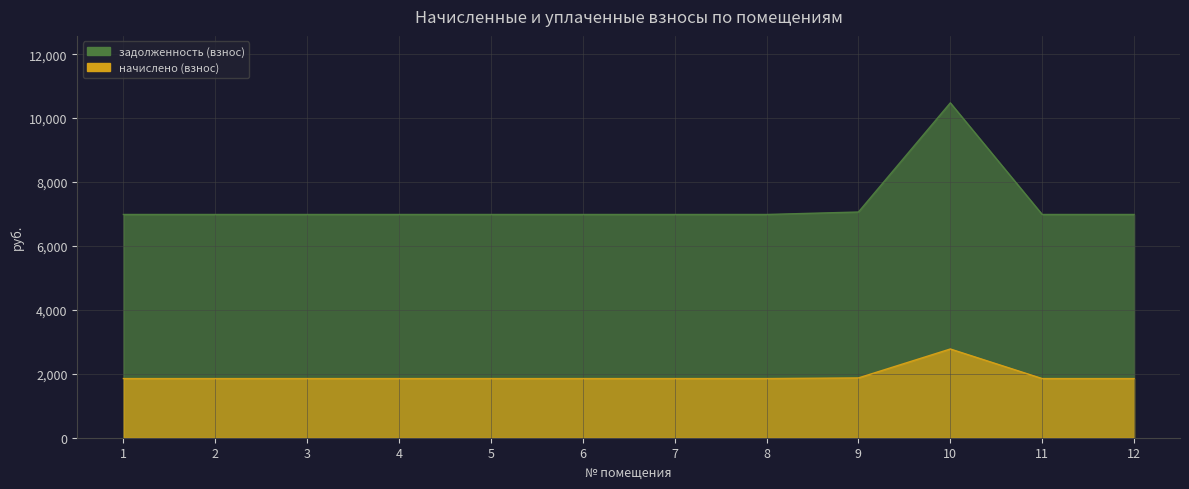

Which category has the lowest value in the начислено (взнос) series?

1